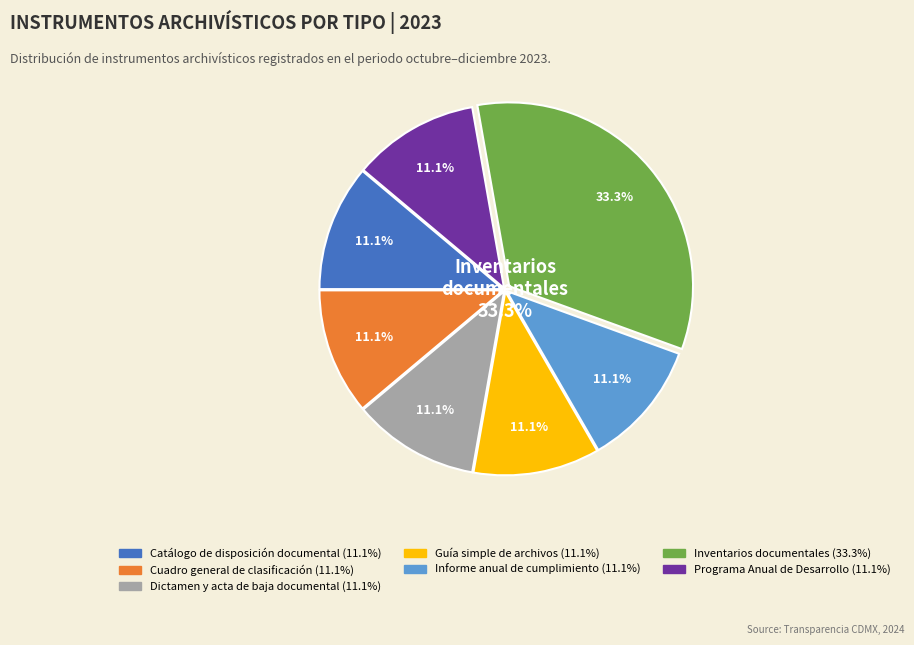

How many slices are in this pie chart?

7